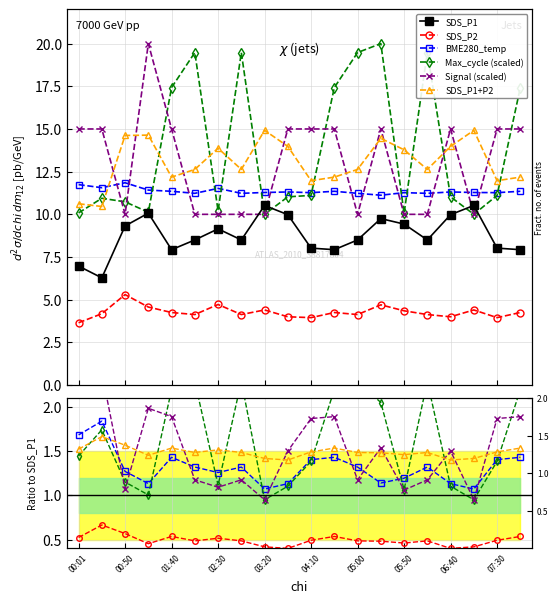

Count the number of categories in the chart.

20